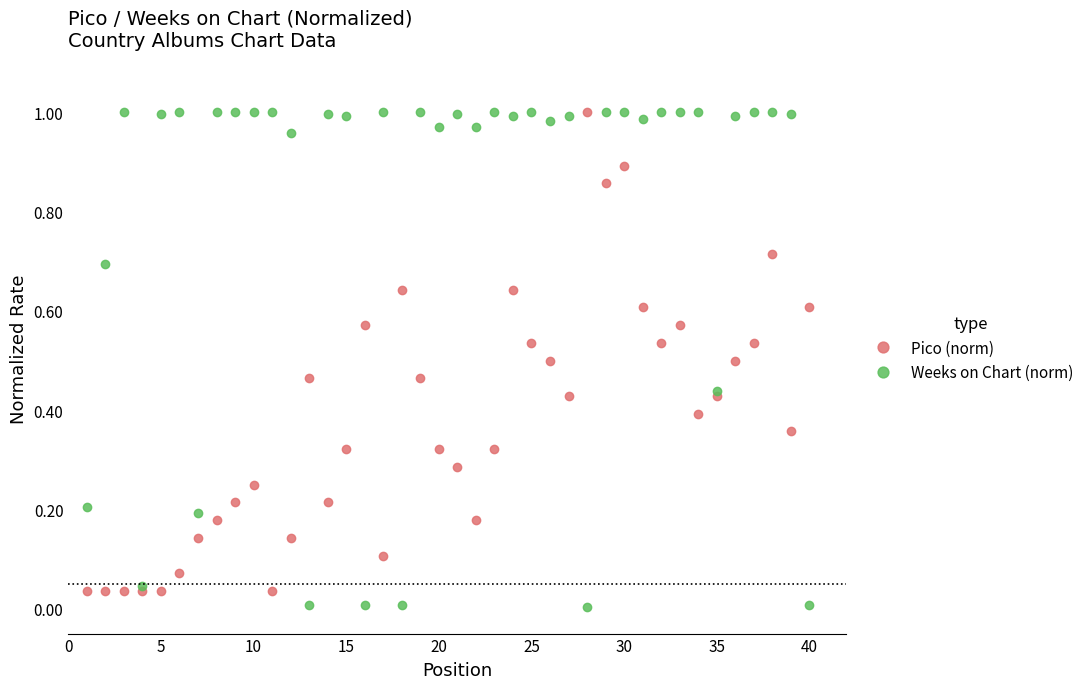

List the series in order of their overall mean, lowest first.

Pico (norm), Weeks on Chart (norm)